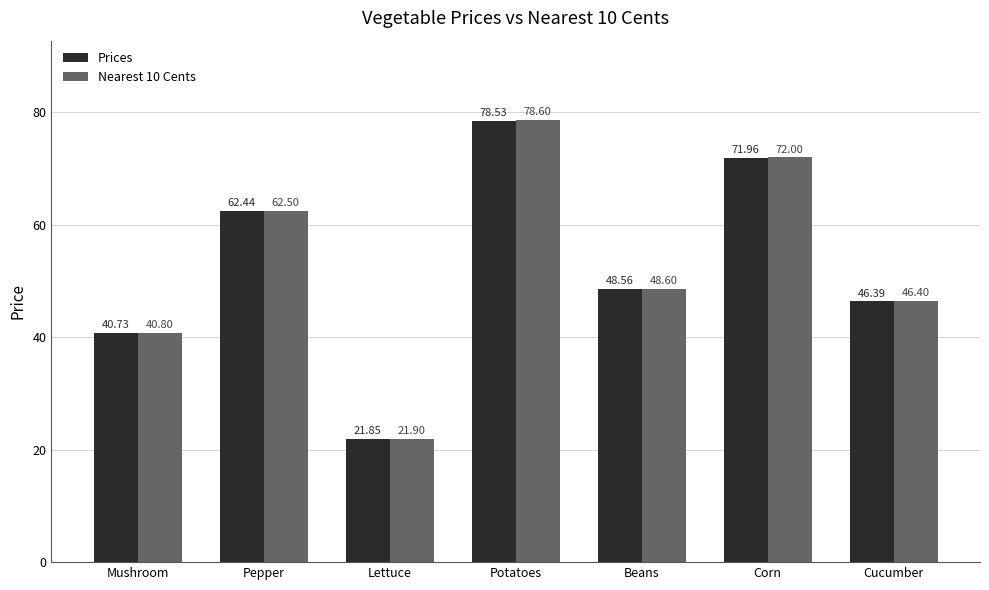

How many data points in Nearest 10 Cents are above 48?

4